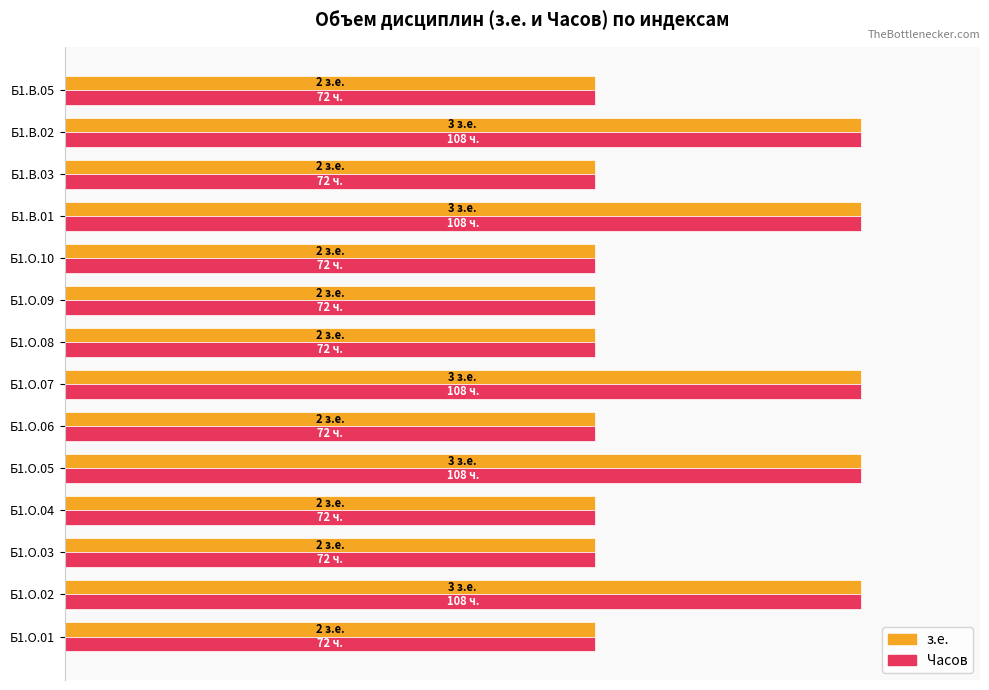

What are all the series names shown in the legend?

з.е., Часов